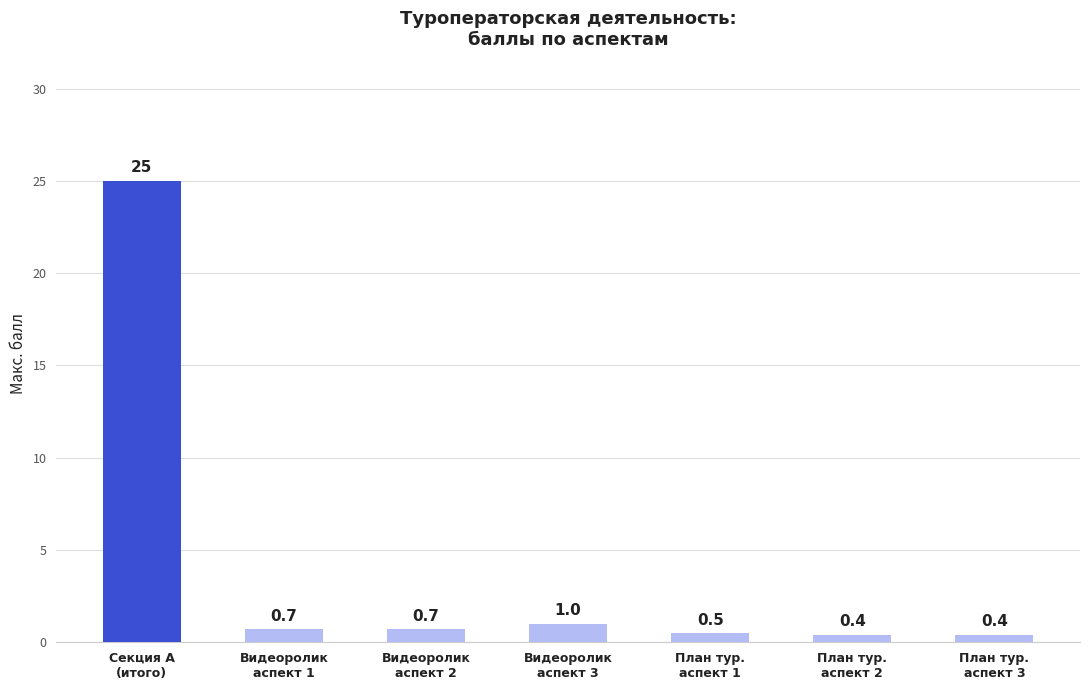

What is the average value?

4.1